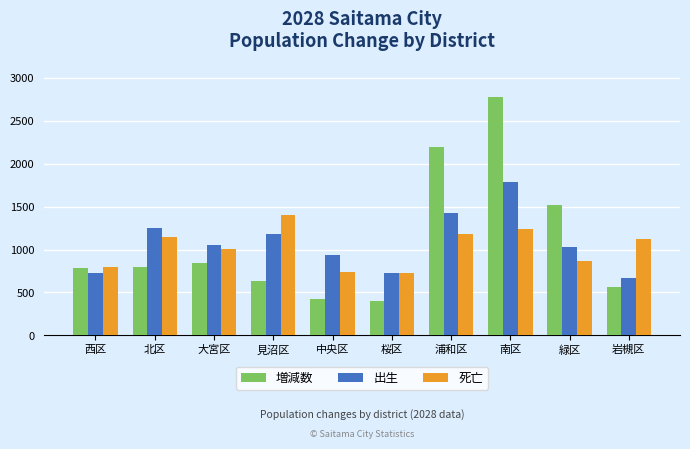

List the series in order of their peak value, highest first.

増減数, 出生, 死亡